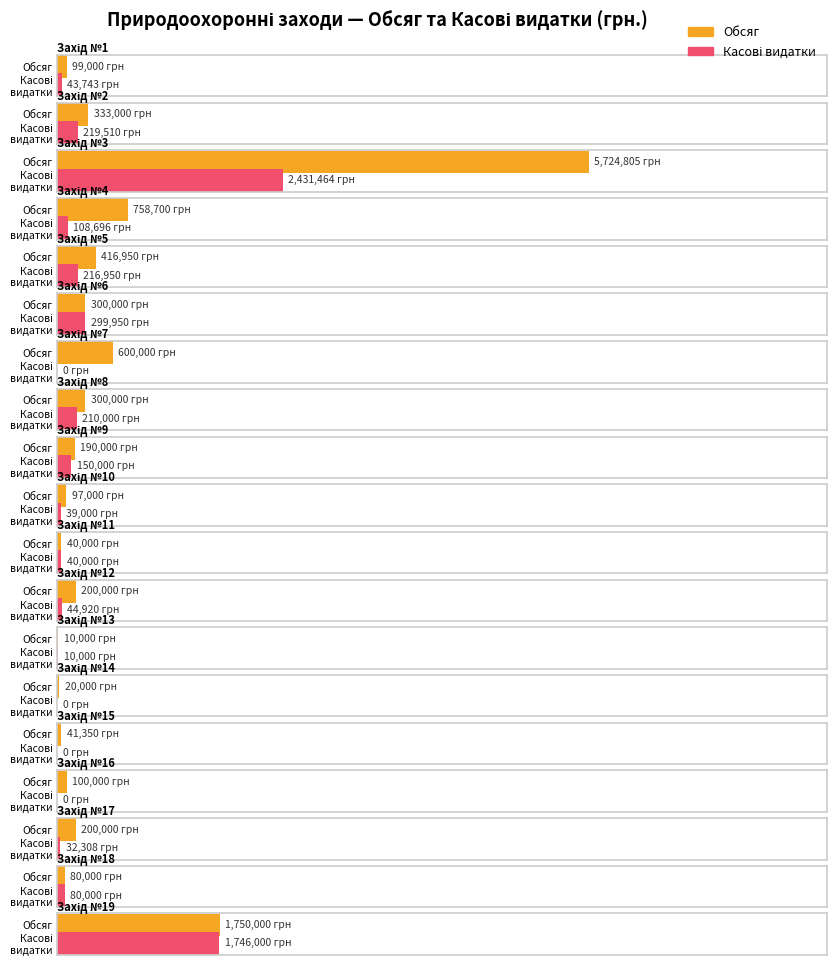

Rank the series by their average value, from lowest to highest.

Касові видатки, Обсяг